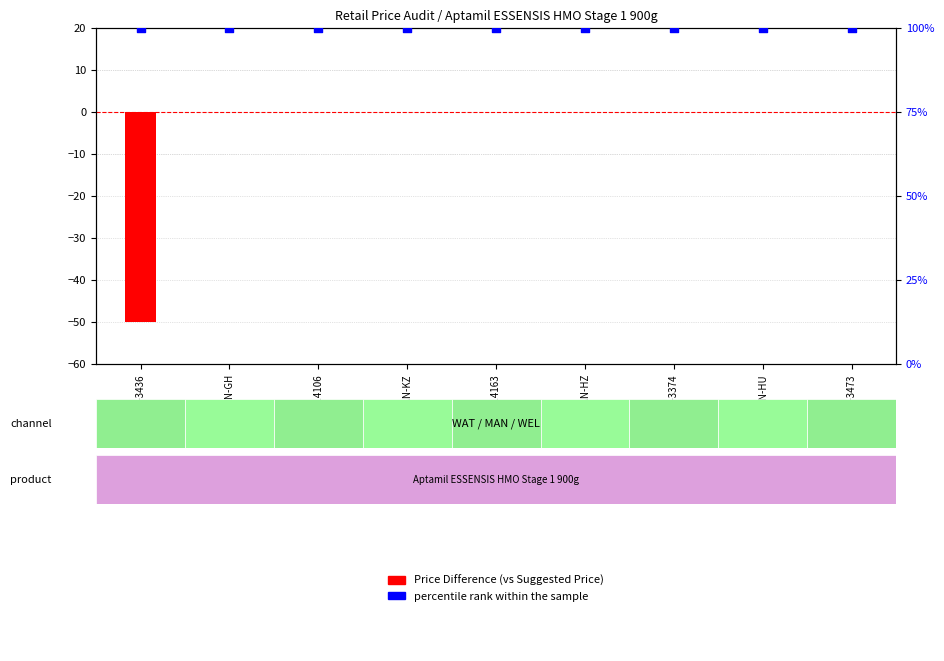

What is the total value across all series at WAT-3374?

100